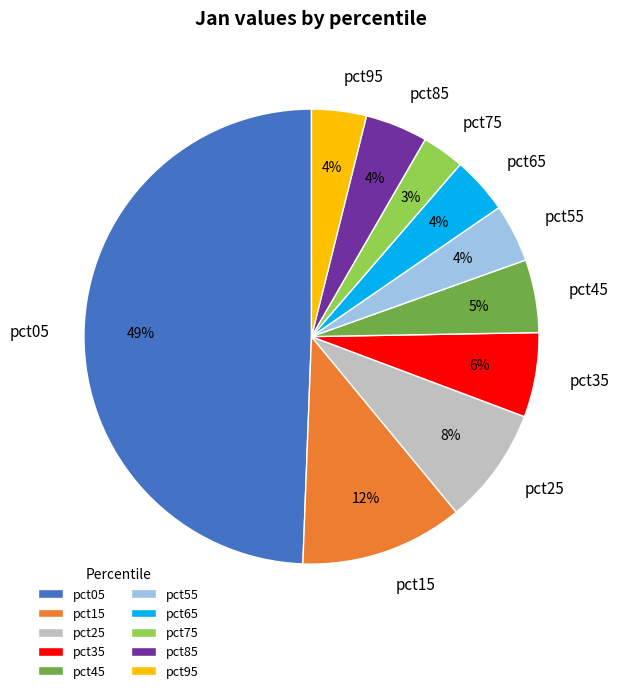

The pct75 slice represents 13% of the pie. True or false?

False